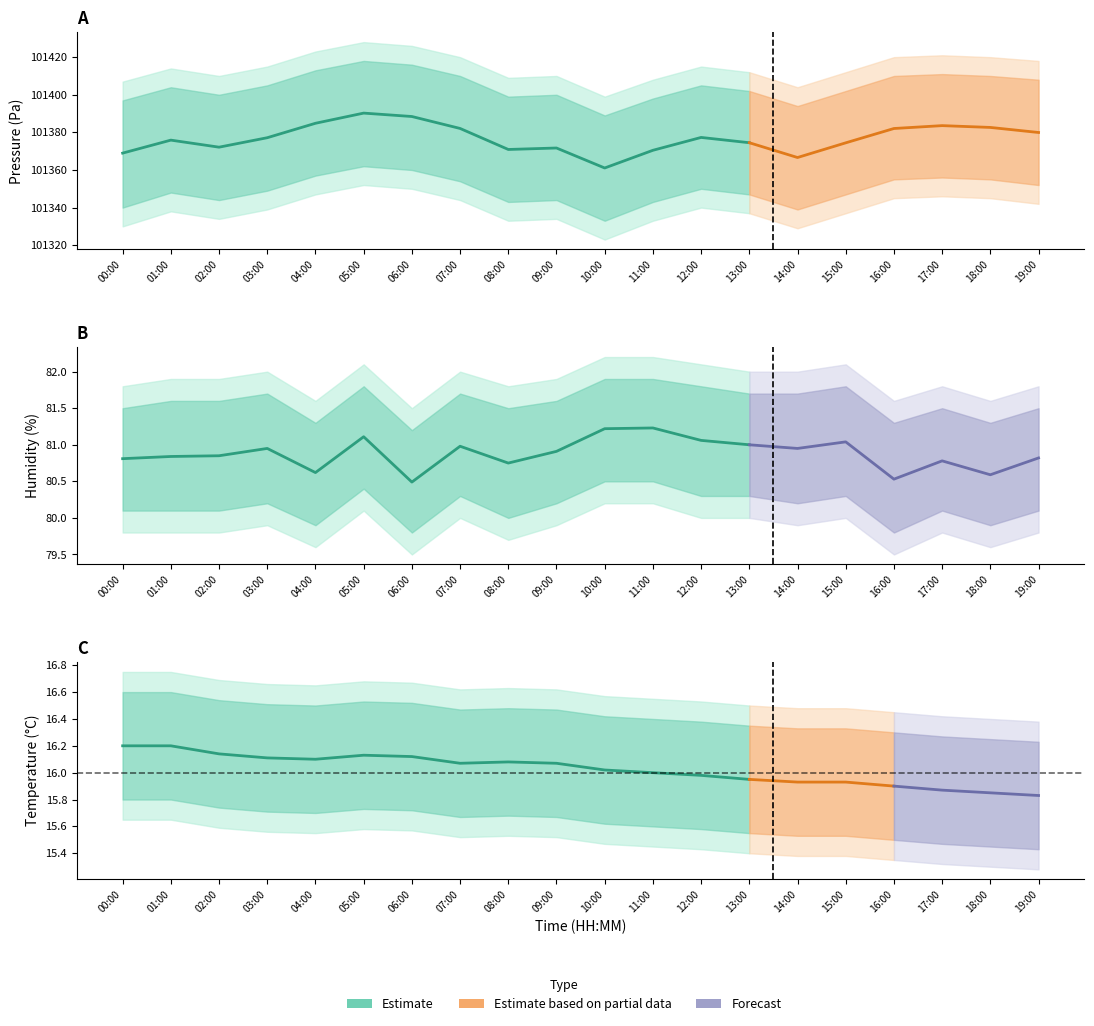

Which has a higher value, 14:00 or 08:00?

08:00